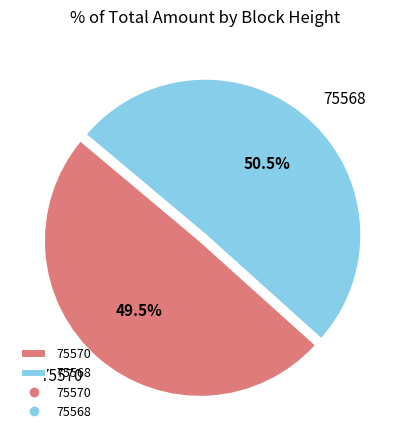

Count the number of slices in the pie.

2